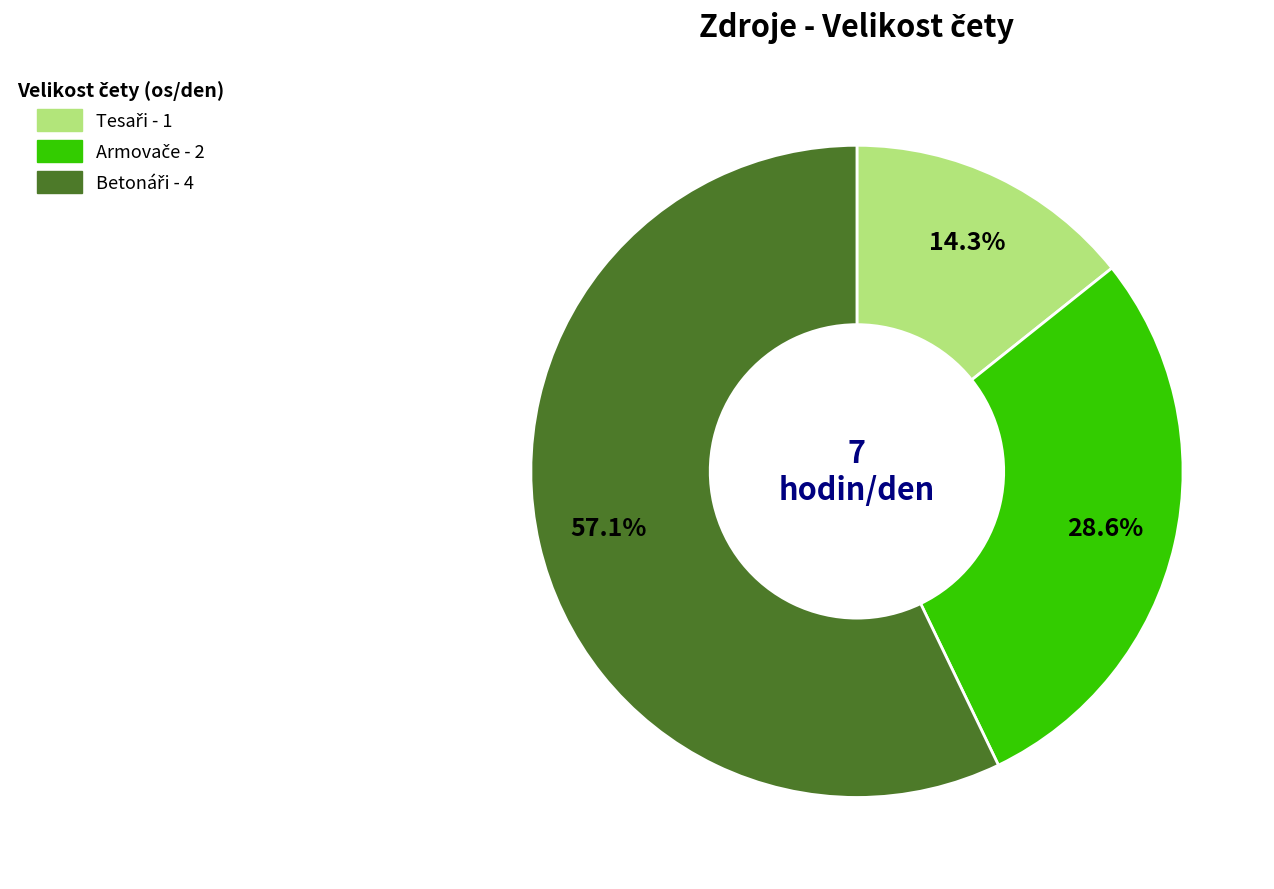

Approximately how many times larger is the value at Betonáři compared to Tesaři?

4.0